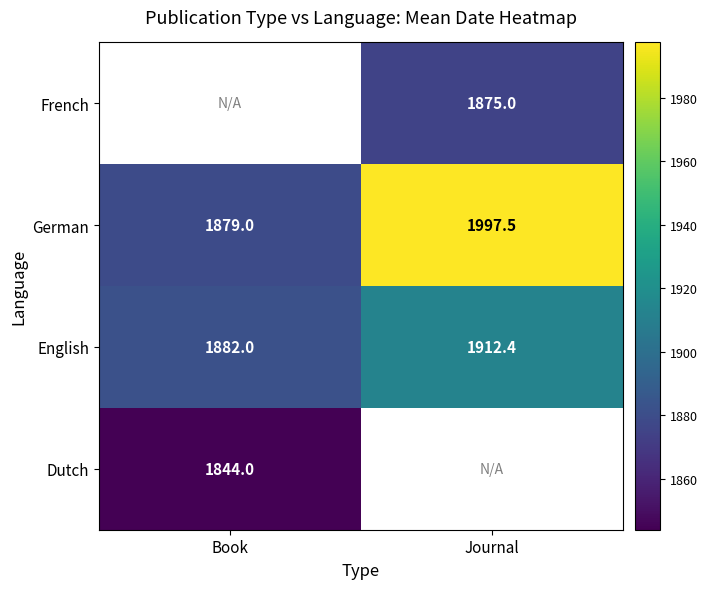

The value of French at Journal is 1875.0. True or false?

True